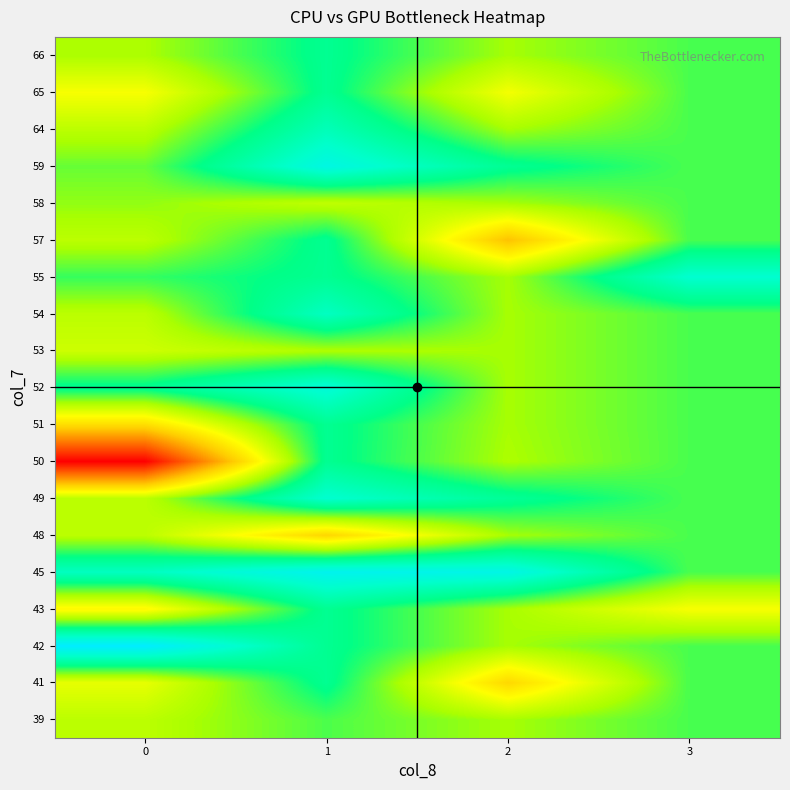

At how many categories does at least one series exceed 1684?

4